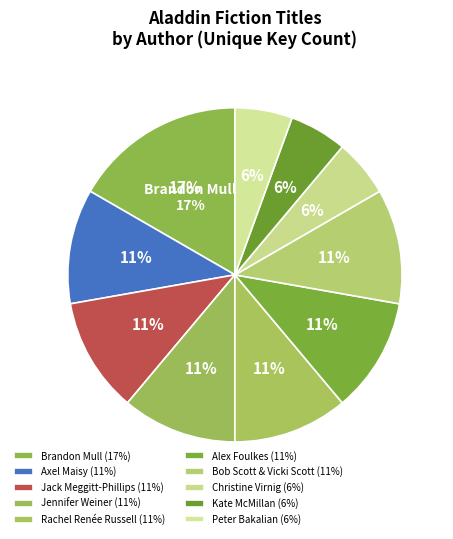

What percentage is the Jack Meggitt-Phillips slice, to the nearest percent?

11%